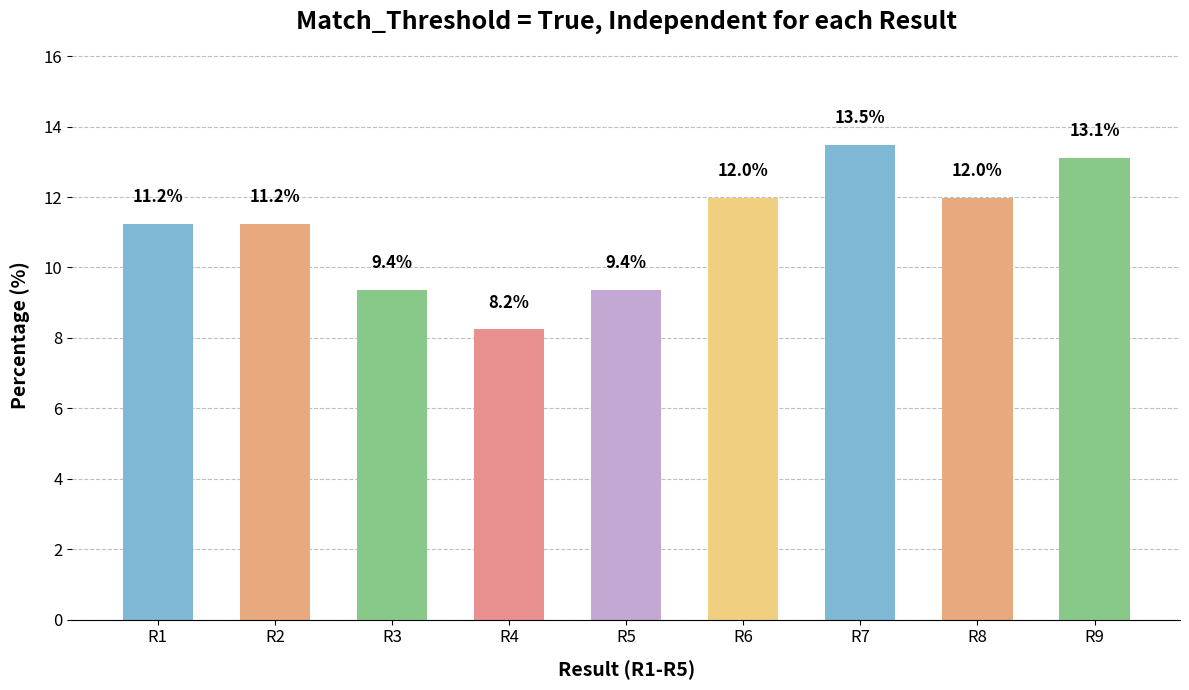

Which category has the highest value across all series?

R7